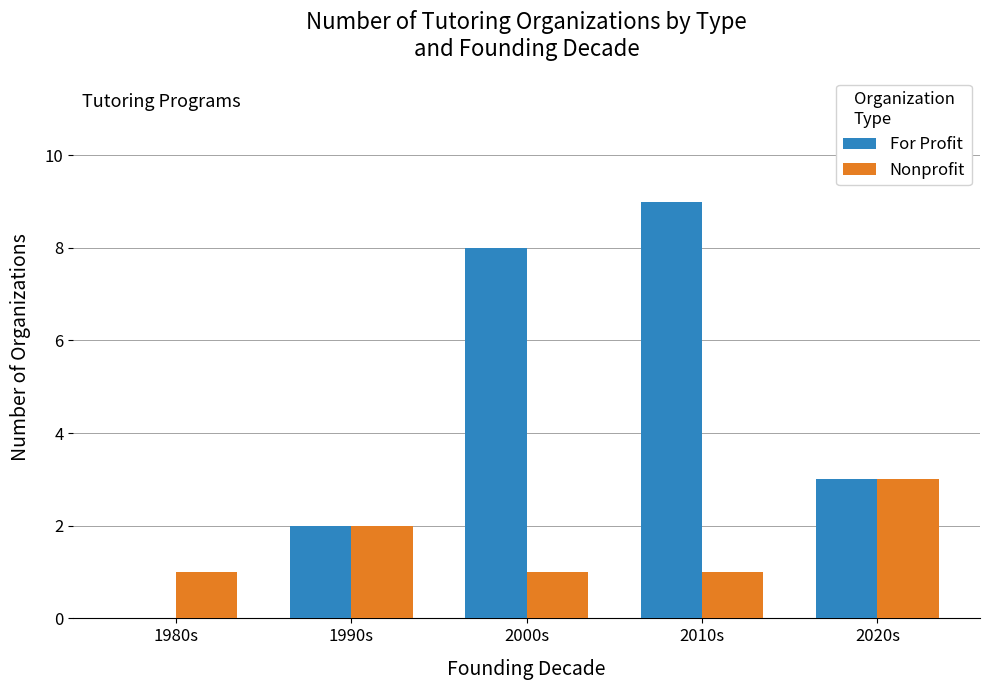

Reading left to right, list all the values displayed in this chart.

For Profit: 0	2	8	9	3
Nonprofit: 1	2	1	1	3